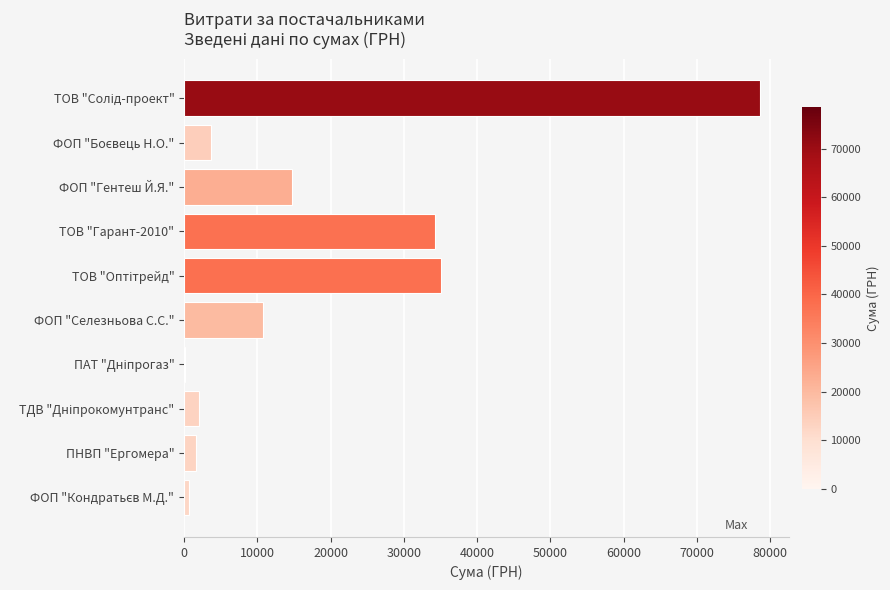

What is the sum of all values?

181666.2